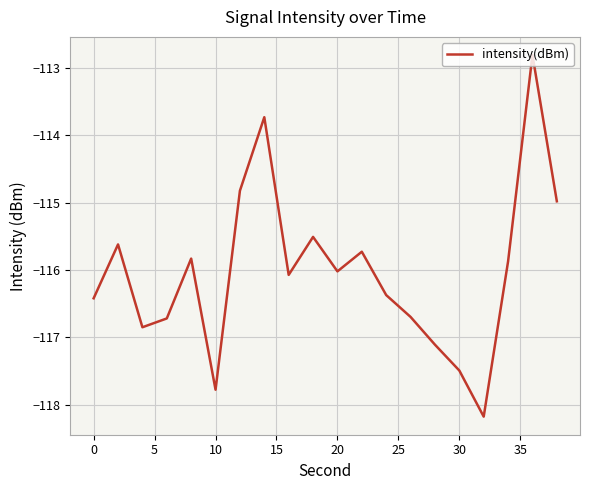

What is the difference between the maximum and minimum values?

5.4